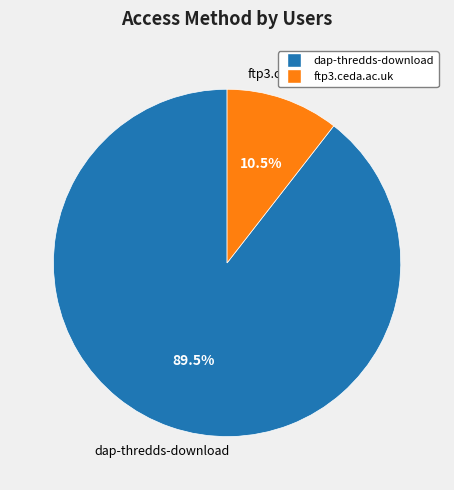

To the nearest percent, what is the combined percentage of dap-thredds-download and ftp3.ceda.ac.uk?

100%